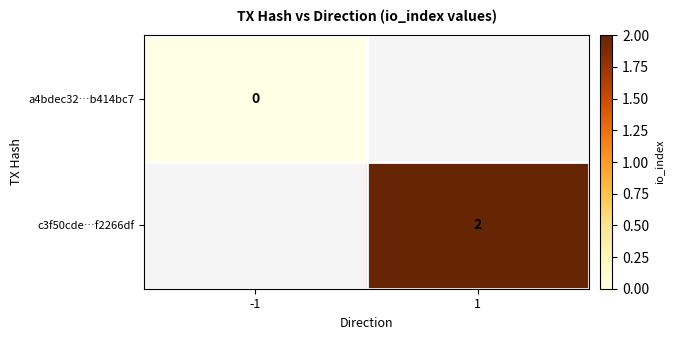

The c3f50cde…f2266df series shows 2 at 1. True or false?

True